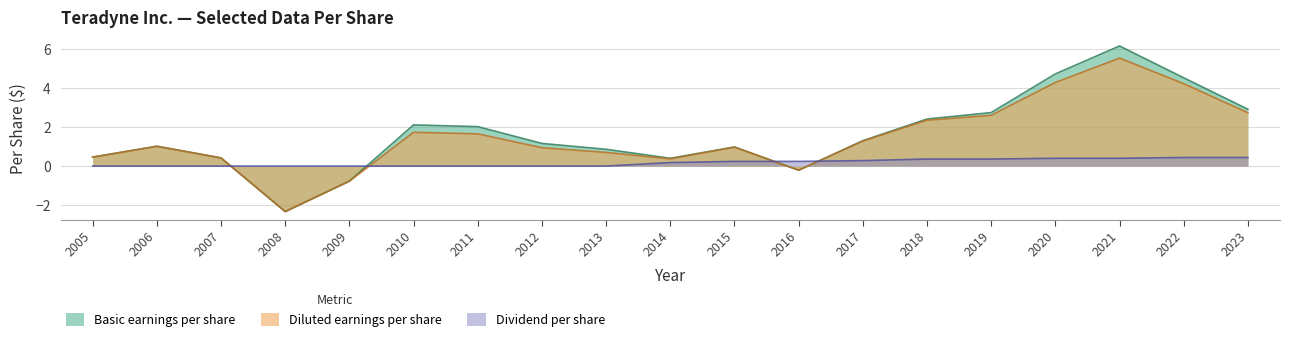

Which has a higher value, 2022 or 2020?

2020